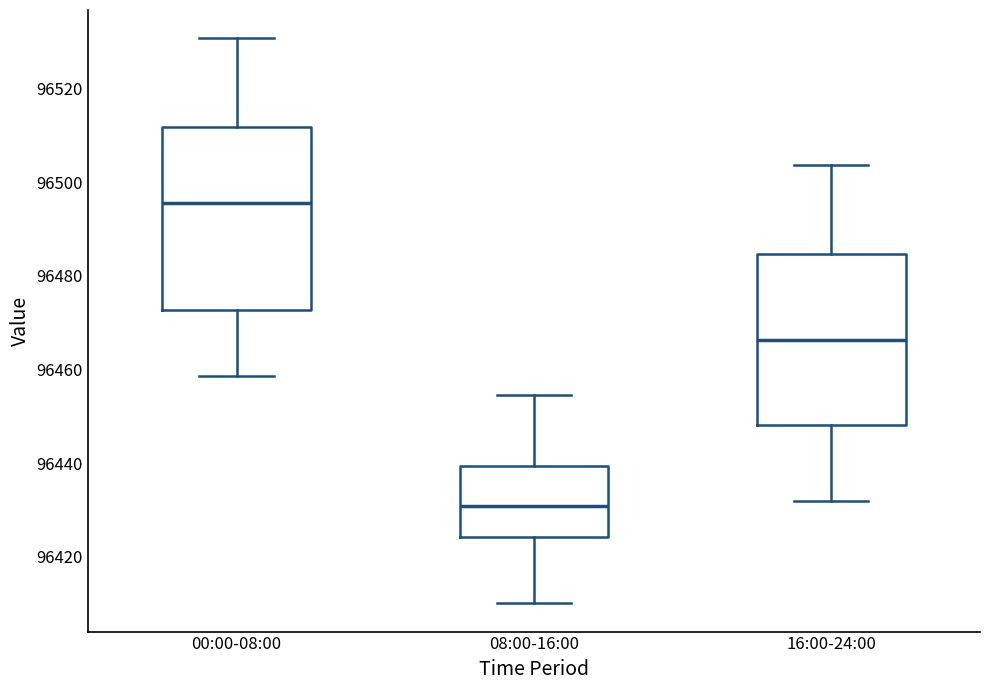

Where does the upper whisker of the box for 16:00-24:00 end on the y-axis? The values are not printed on the chart, so give them approximately, as read against the axis.

96504